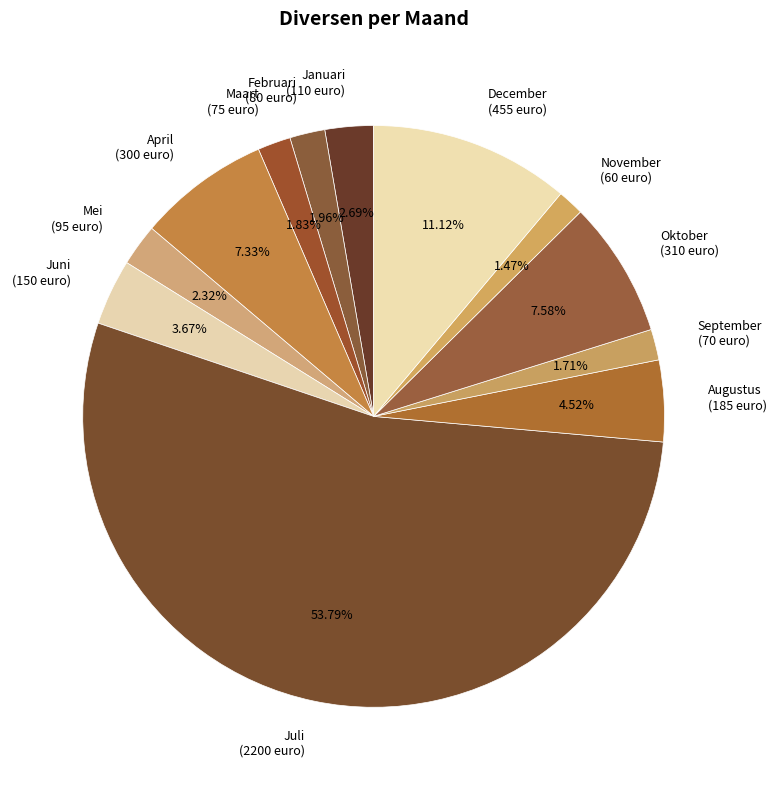

True or false: Mei accounts for 2% of the total.

True